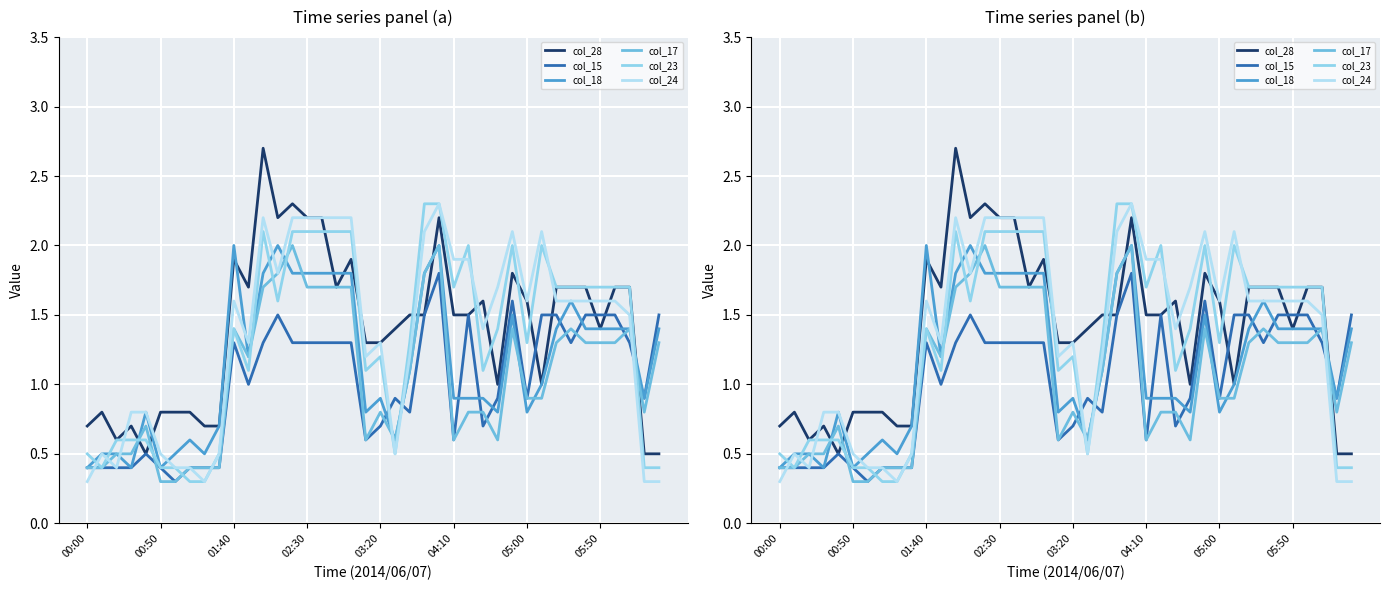

At which label does col_17 first exceed 1?

01:40